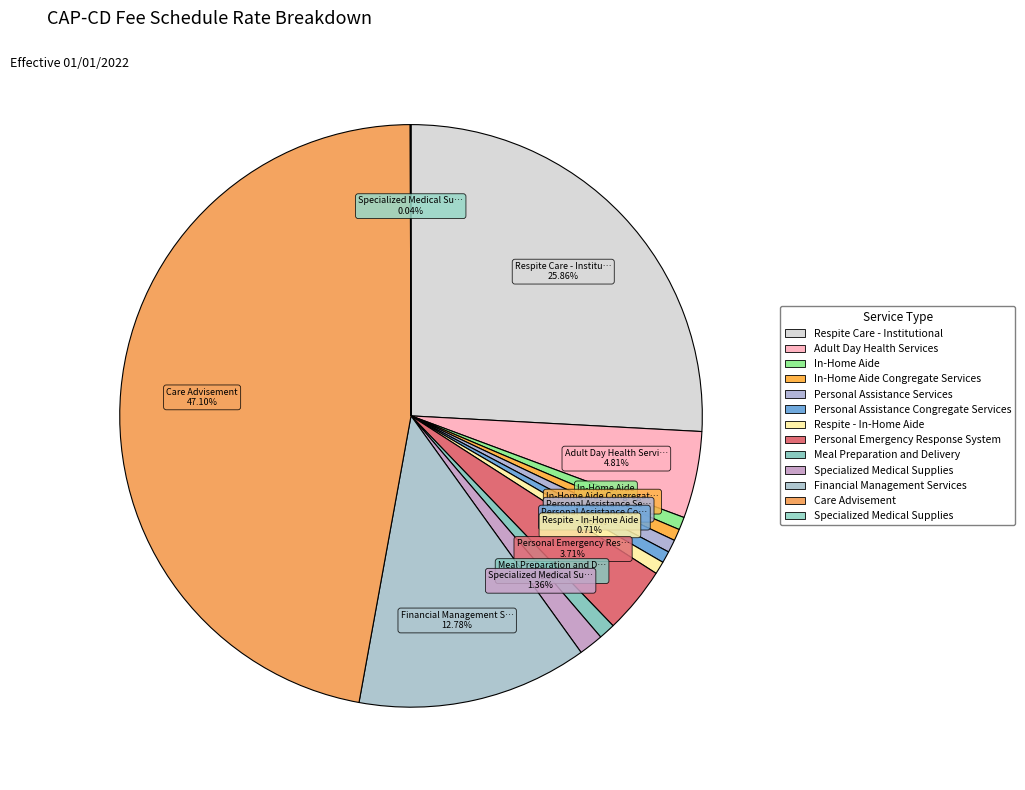

How many slices are in this pie chart?

13